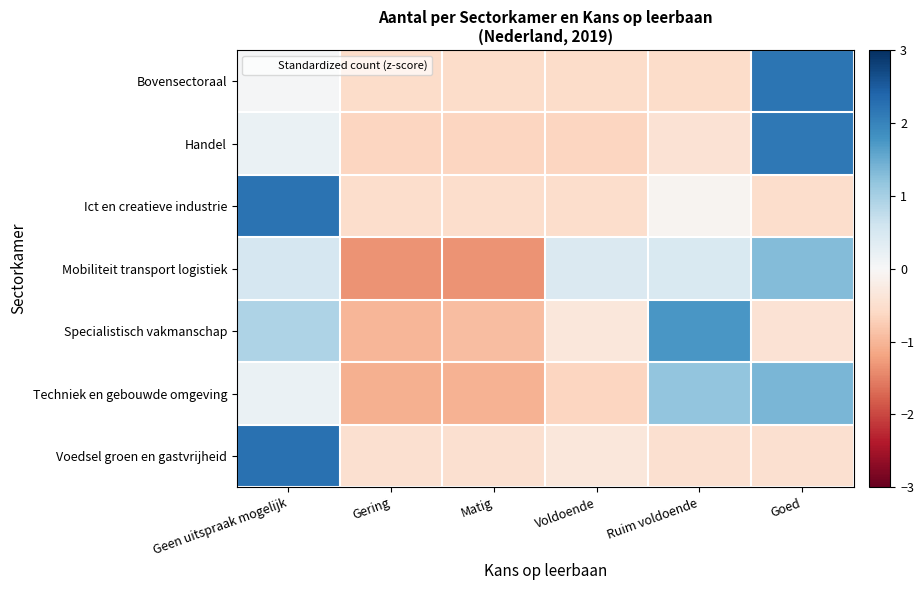

Reading left to right, extract all data points from this chart.

Bovensectoraal: Geen uitspraak mogelijk=0.0	Gering=-0.6	Matig=-0.6	Voldoende=-0.6	Ruim voldoende=-0.6	Goed=2.2
Handel: Geen uitspraak mogelijk=0.2	Gering=-0.6	Matig=-0.6	Voldoende=-0.6	Ruim voldoende=-0.4	Goed=2.1
Ict en creatieve industrie: Geen uitspraak mogelijk=2.2	Gering=-0.5	Matig=-0.5	Voldoende=-0.5	Ruim voldoende=-0.1	Goed=-0.5
Mobiliteit transport logistiek: Geen uitspraak mogelijk=0.5	Gering=-1.3	Matig=-1.3	Voldoende=0.4	Ruim voldoende=0.5	Goed=1.3
Specialistisch vakmanschap: Geen uitspraak mogelijk=0.9	Gering=-1.0	Matig=-0.9	Voldoende=-0.3	Ruim voldoende=1.7	Goed=-0.4
Techniek en gebouwde omgeving: Geen uitspraak mogelijk=0.2	Gering=-1.1	Matig=-1.0	Voldoende=-0.7	Ruim voldoende=1.2	Goed=1.4
Voedsel groen en gastvrijheid: Geen uitspraak mogelijk=2.2	Gering=-0.5	Matig=-0.5	Voldoende=-0.3	Ruim voldoende=-0.5	Goed=-0.5